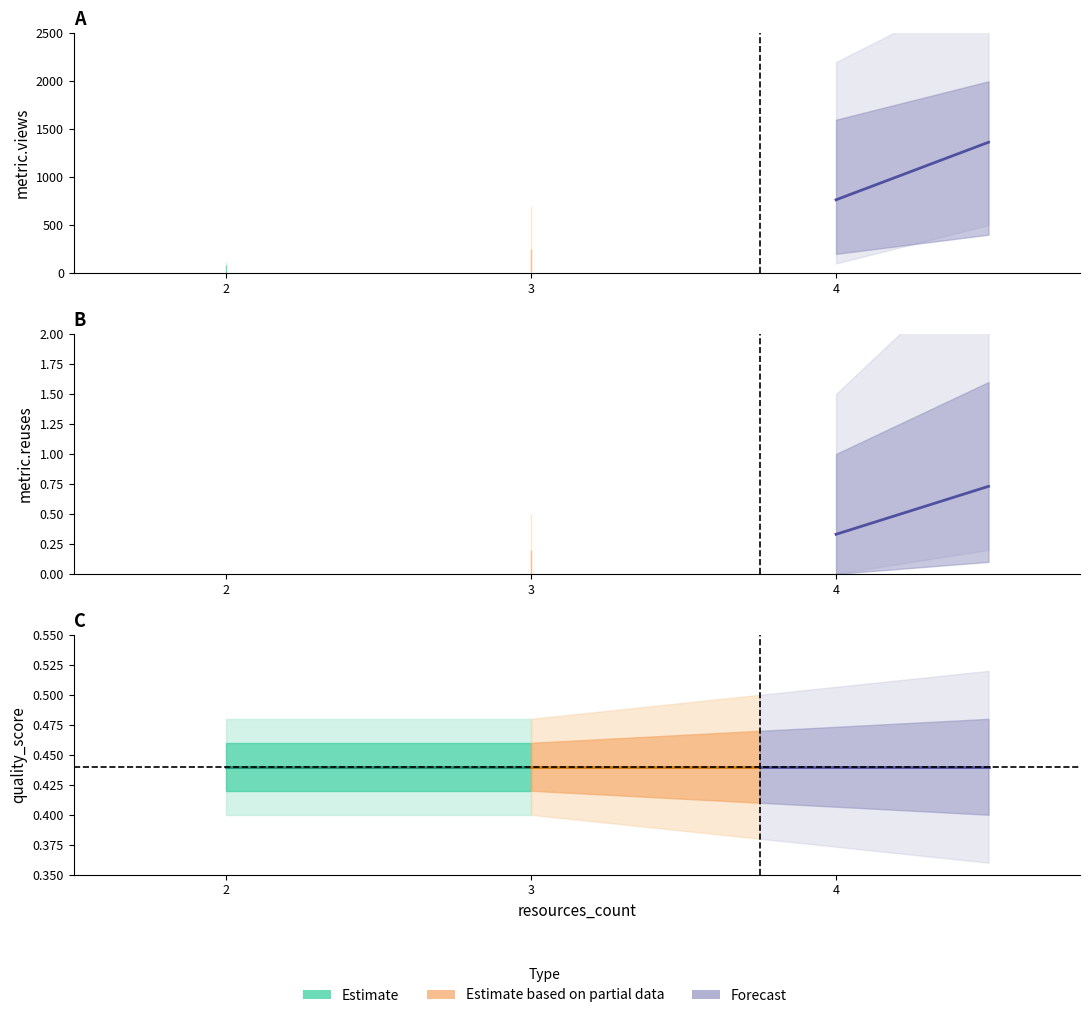

True or false: metric.views has a value of 962 at 10.

False